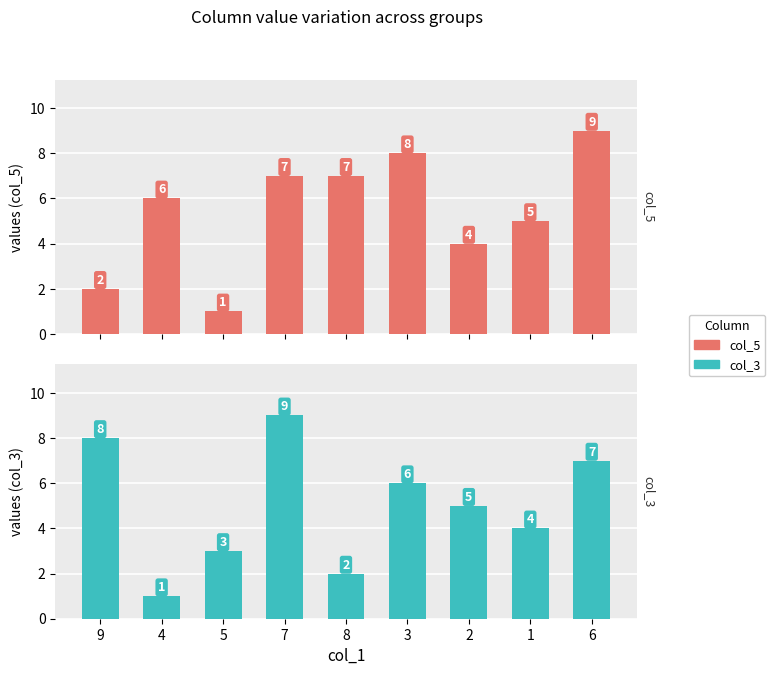

What is the label of the 4th bar from the right?

3